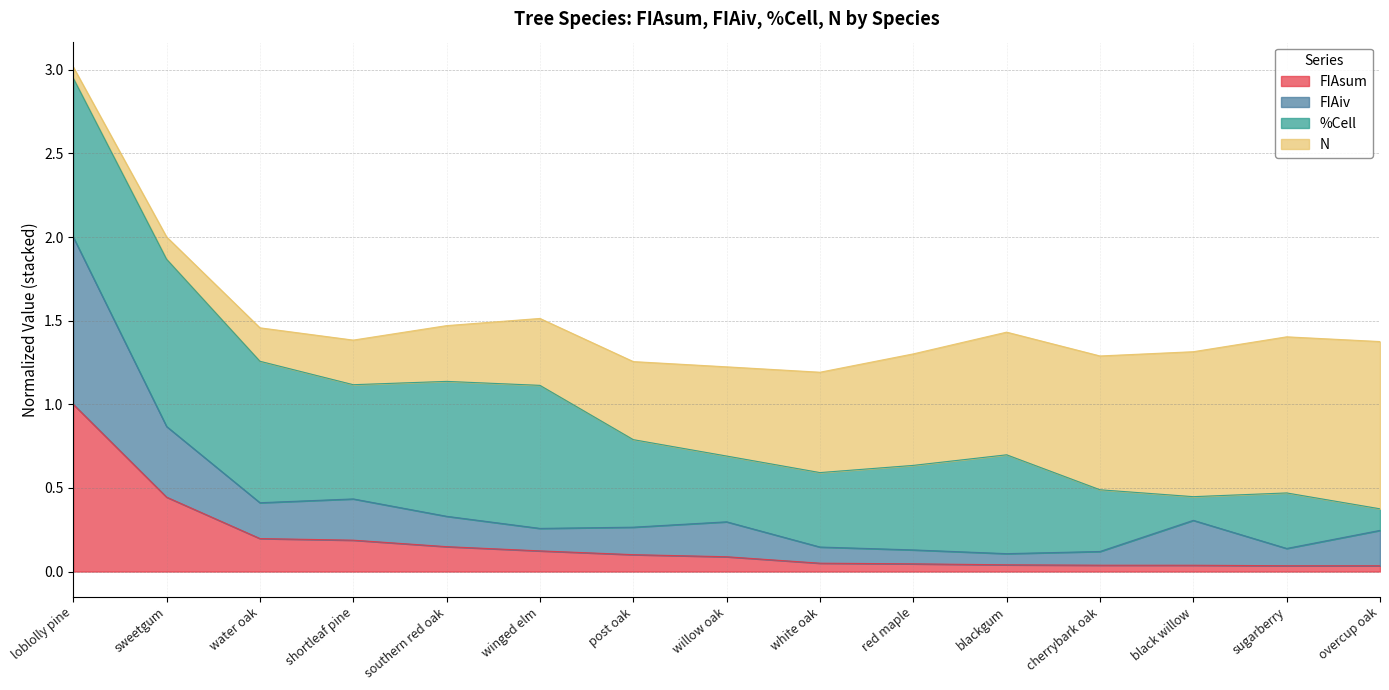

At which category is the sum across all series the highest?

loblolly pine